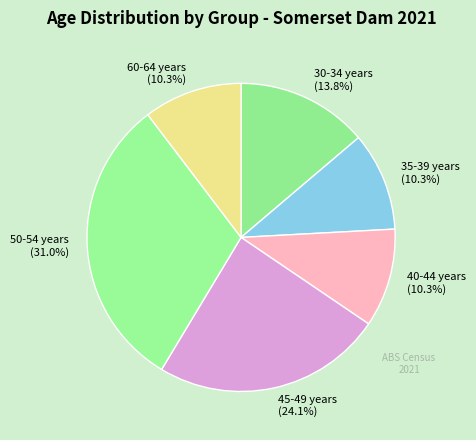

Which slice is the largest?

50-54 years (31.0%)